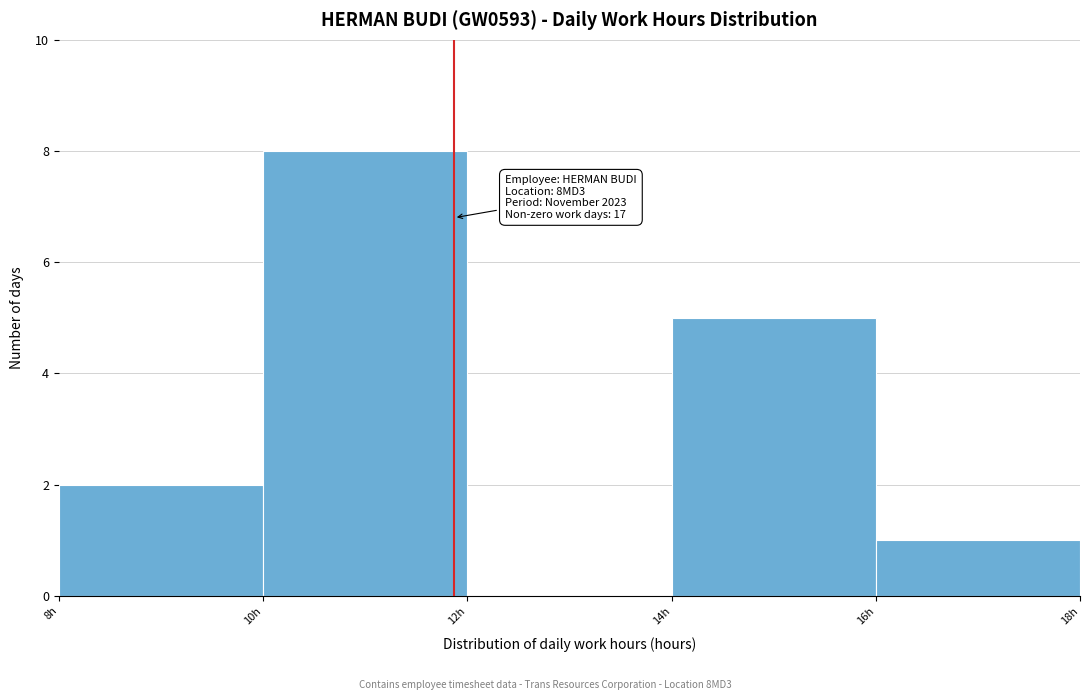

Which range on the x-axis has the tallest bar?

10 to 12